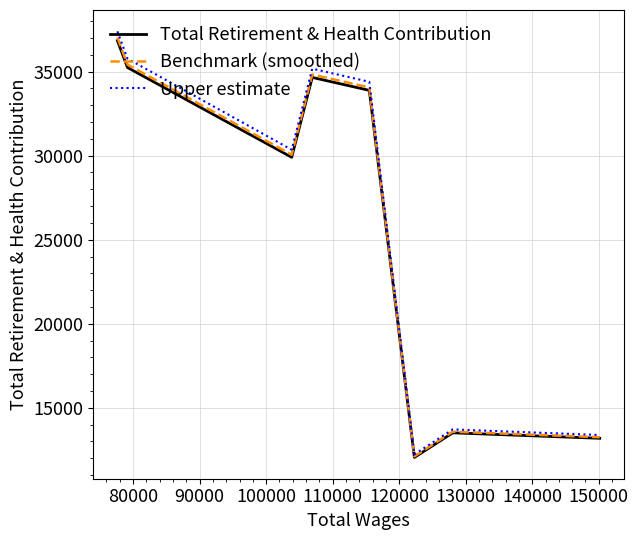

Which series has the largest range (max minus min)?

Upper estimate